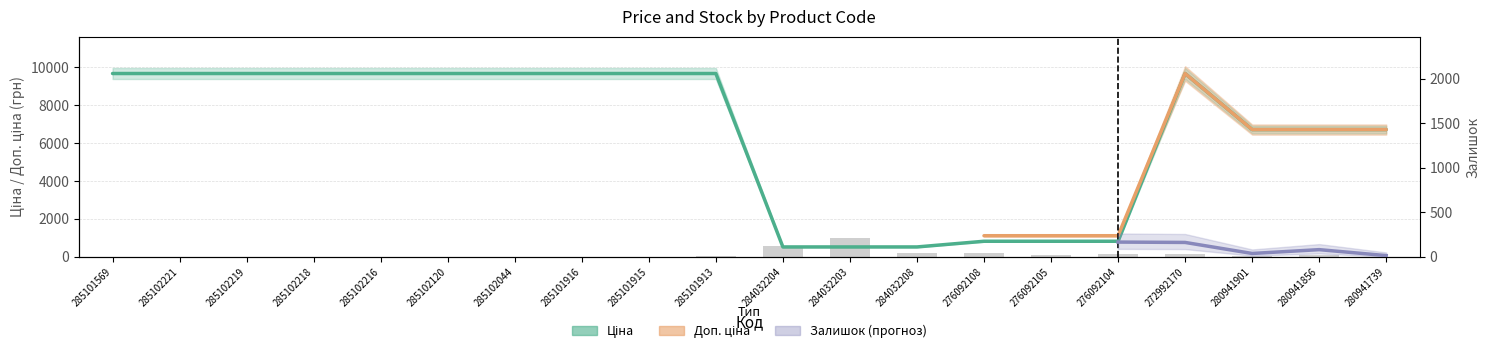

Which category has the highest value in the Ціна series?

285101569